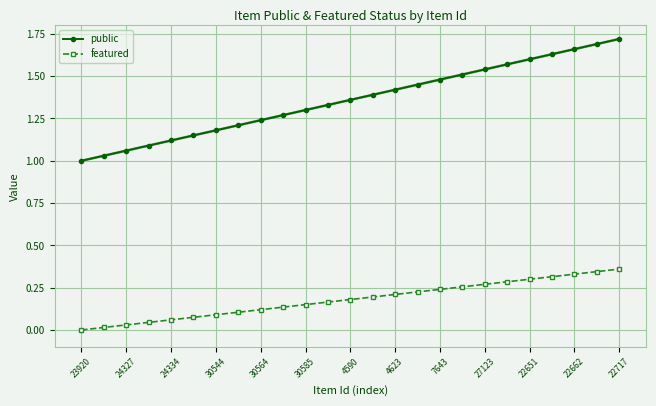

True or false: featured and public intersect in this chart.

False